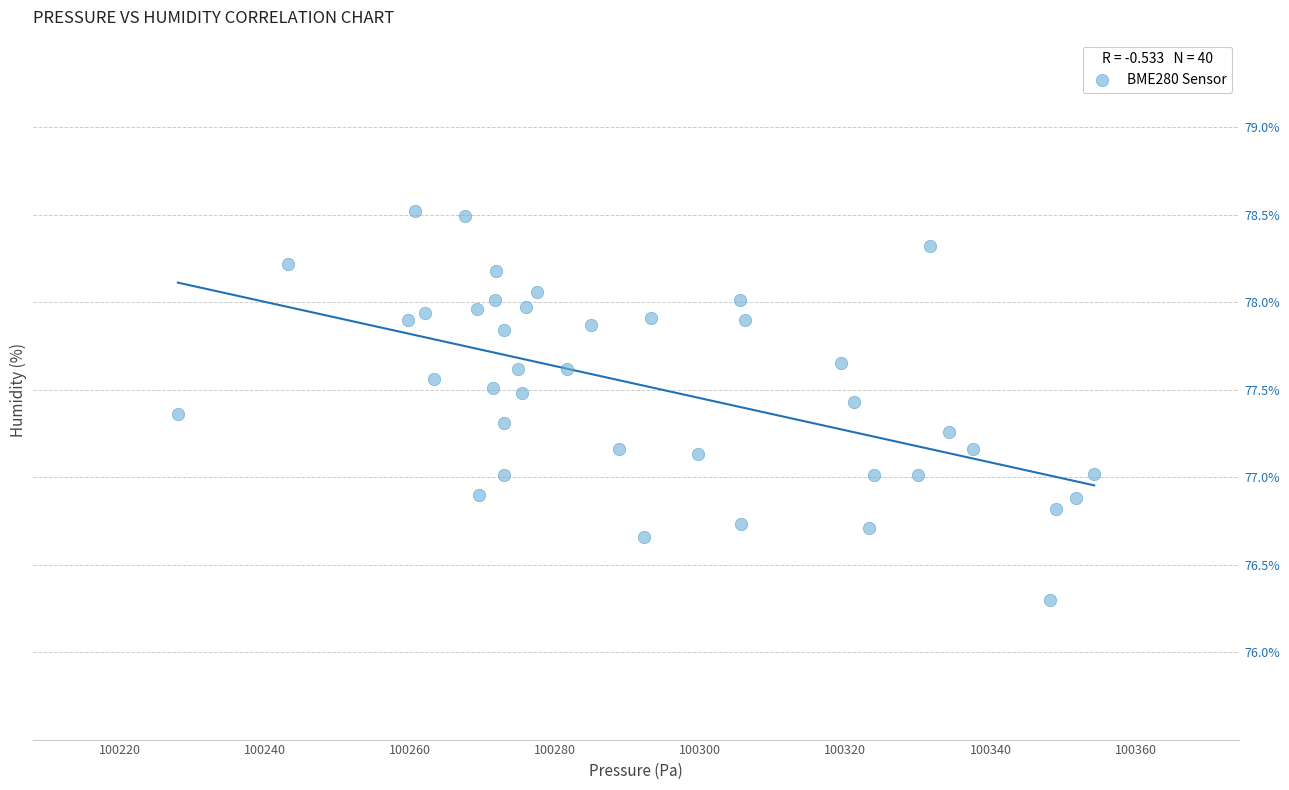

What is the range of X values (max minus min)?

126.2